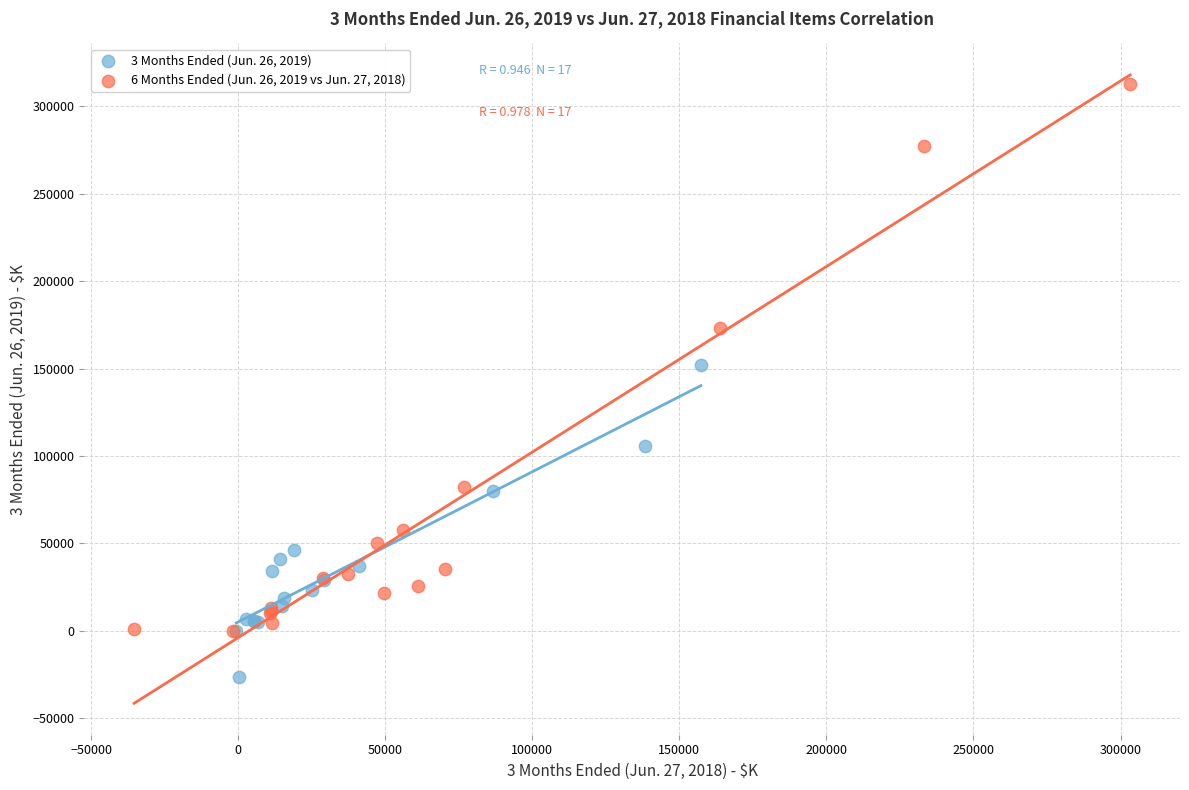

Which series reaches the maximum Y coordinate?

6 Months Ended (Jun. 26, 2019 vs Jun. 27, 2018)